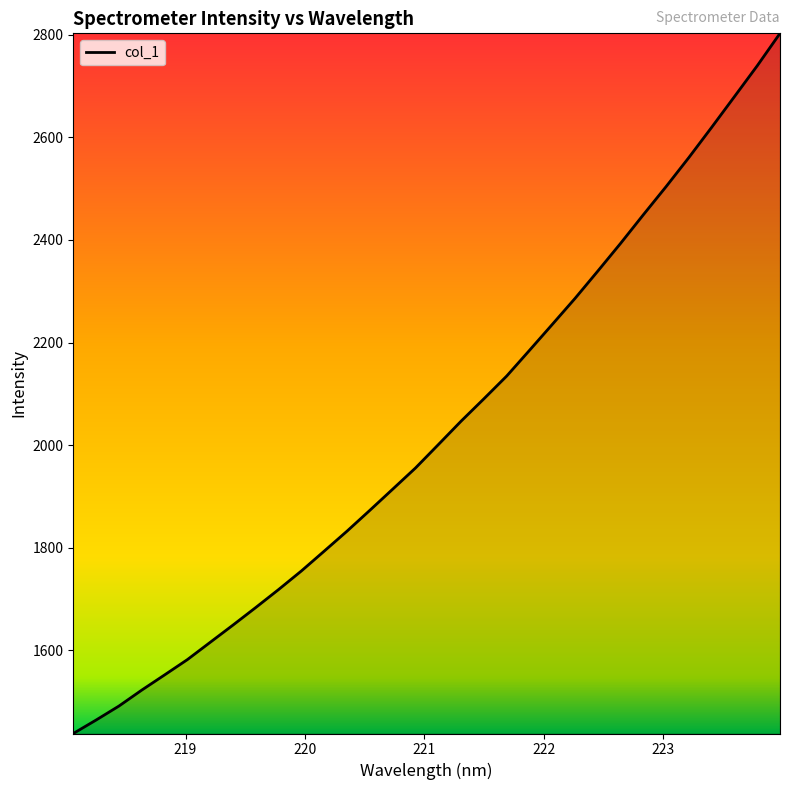

What is the difference between the maximum and minimum values?

1364.9